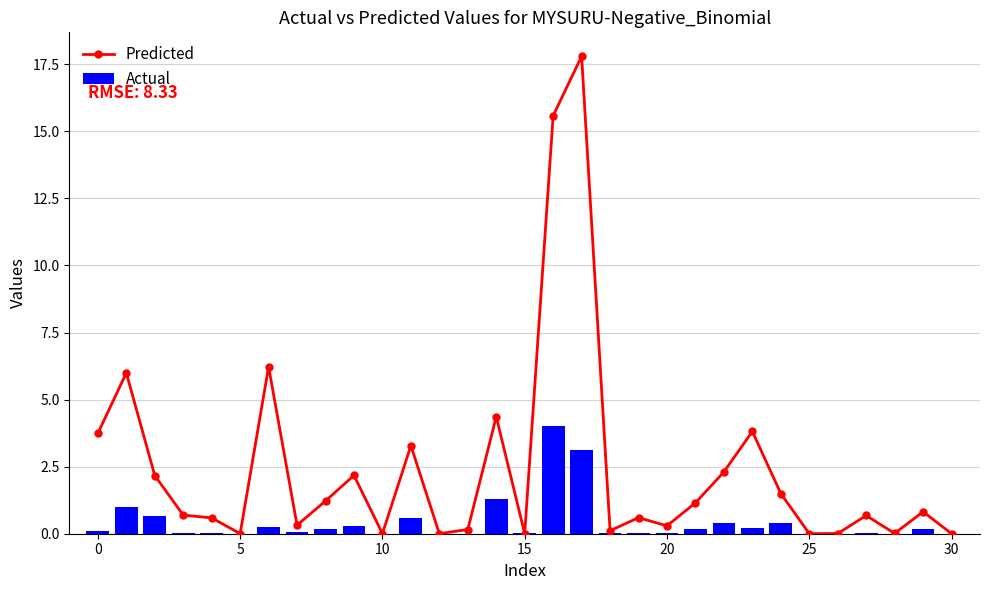

Which series has the largest total across all categories?

Predicted